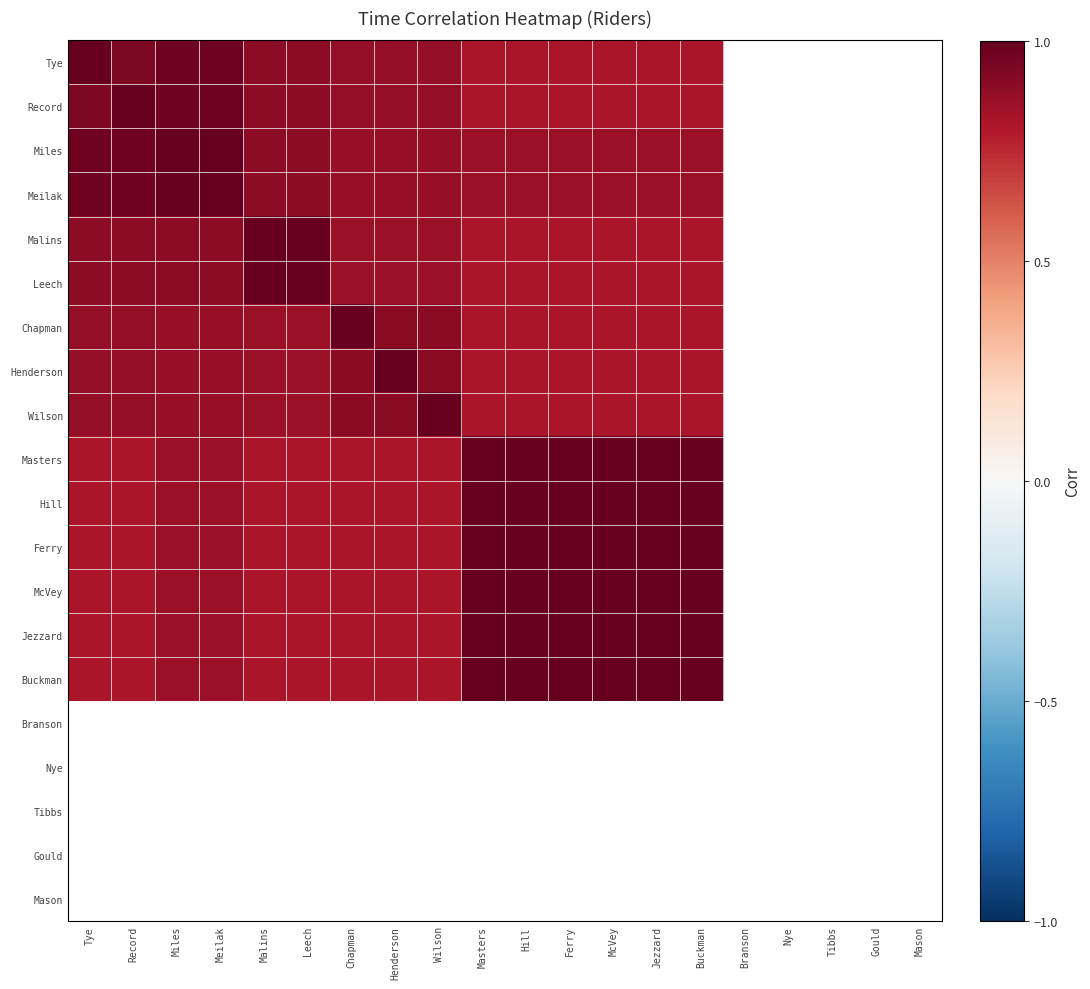

Which series has the widest spread of values?

Tye